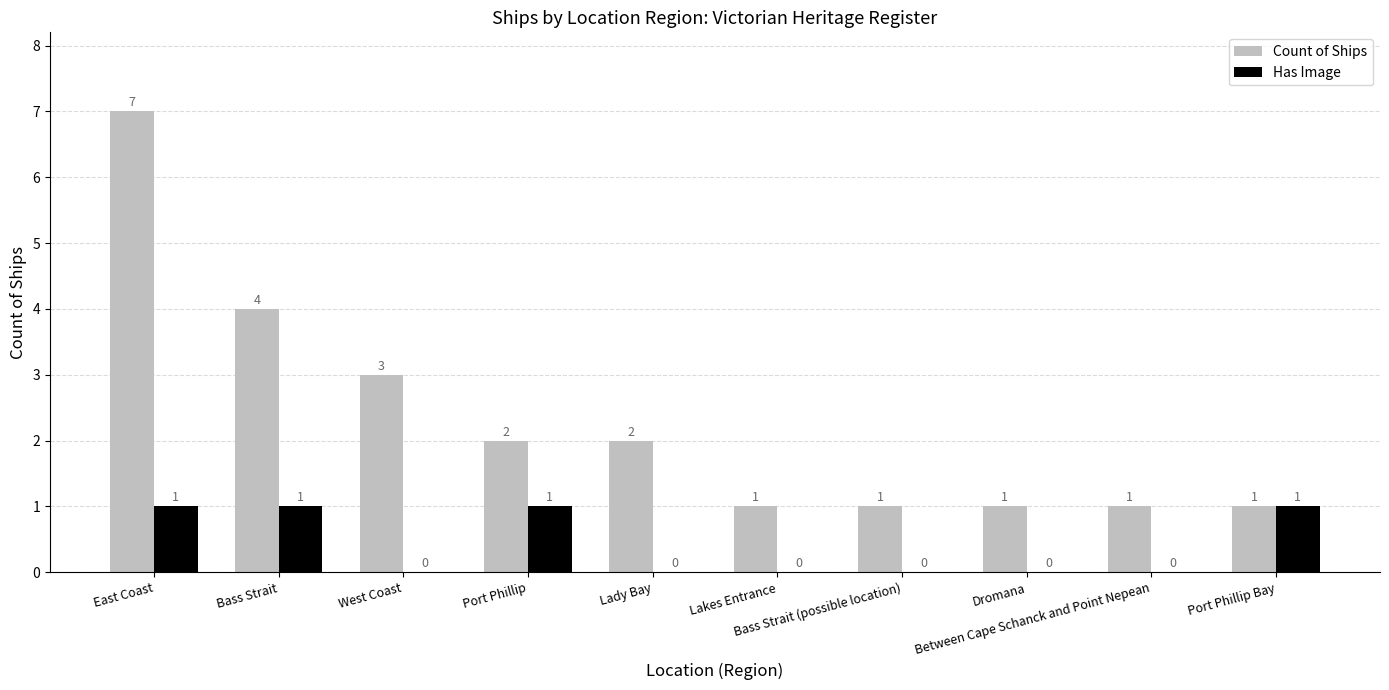

Is it true that Has Image equals 1 at Port Phillip?

True